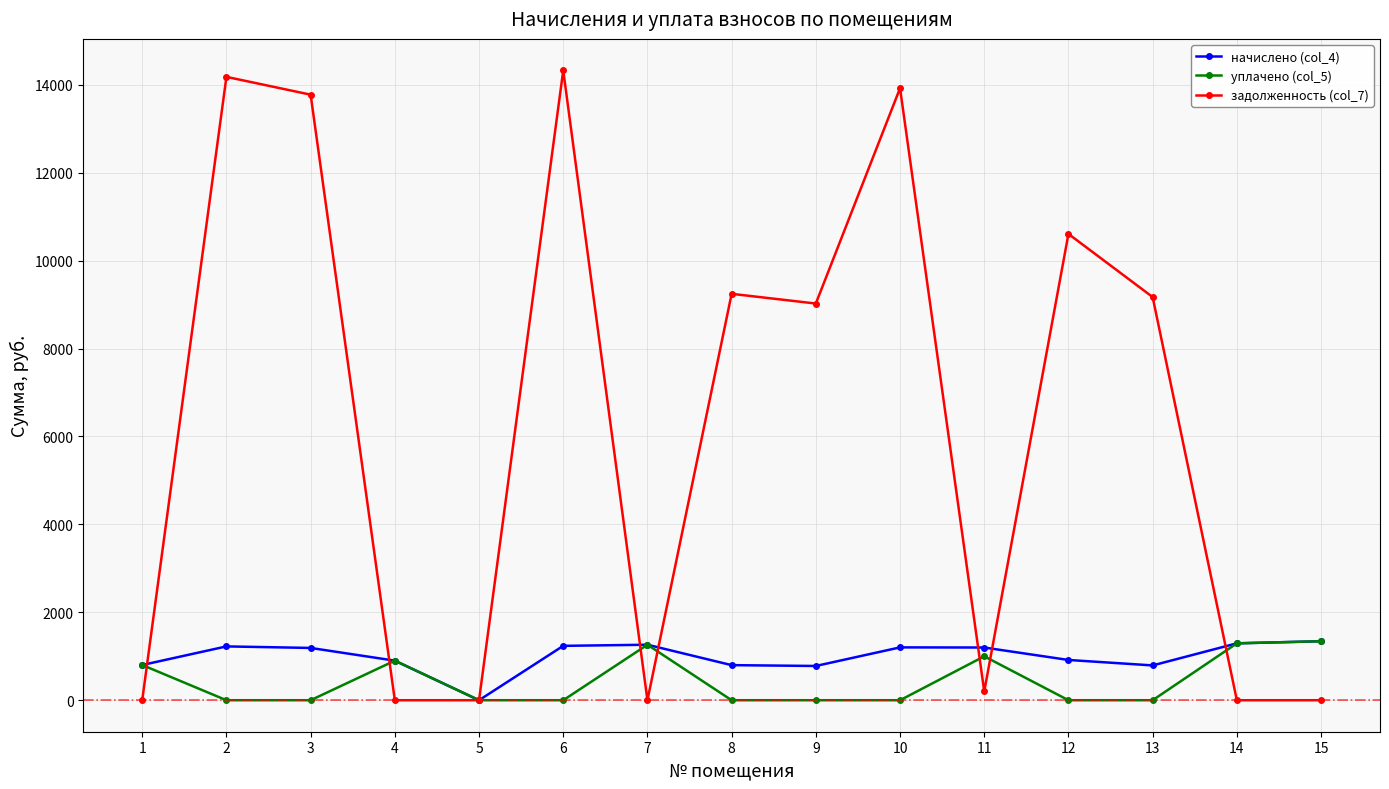

Which series changed the most between 6 and 13?

задолженность (col_7)